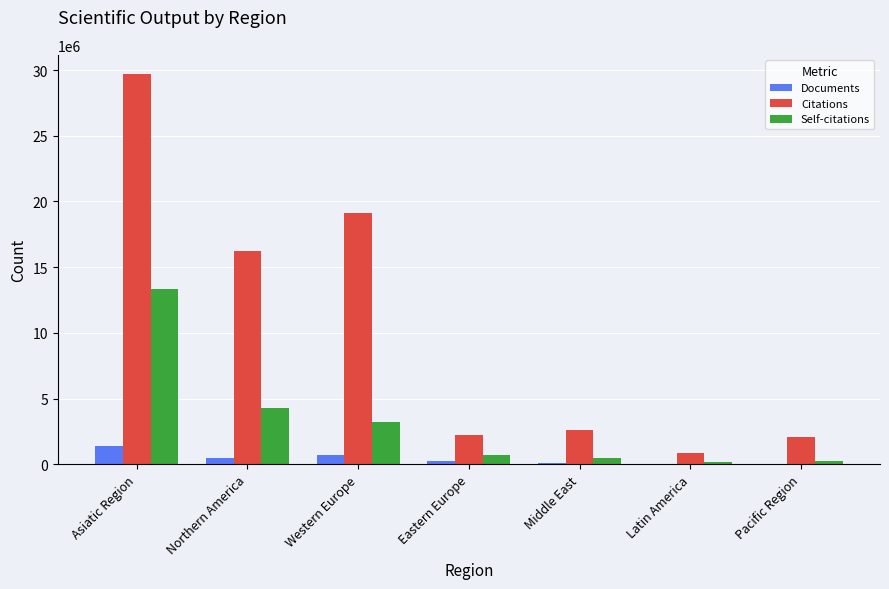

At which category is the sum across all series the highest?

Asiatic Region